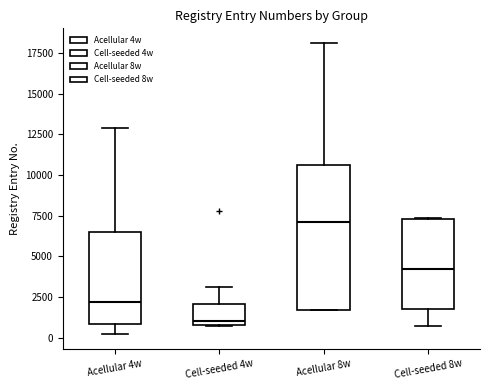

Reading left to right, transcribe this box plot: for each box, give where its median line is, the range the box spans, and where its two whiskers end, as read against the y-axis. The values are not printed on the chart, so give them approximately, as read against the axis.

Acellular 4w: median 2000, box 1000 to 6500, whiskers 0 to 13000
Cell-seeded 4w: median 1000 (just above the box's lower edge), box 1000 to 2000, whiskers 500 to 3000
Acellular 8w: median 7000, box 1500 to 10500, whiskers 1500 to 18000
Cell-seeded 8w: median 4000, box 2000 to 7500, whiskers 500 to 7500